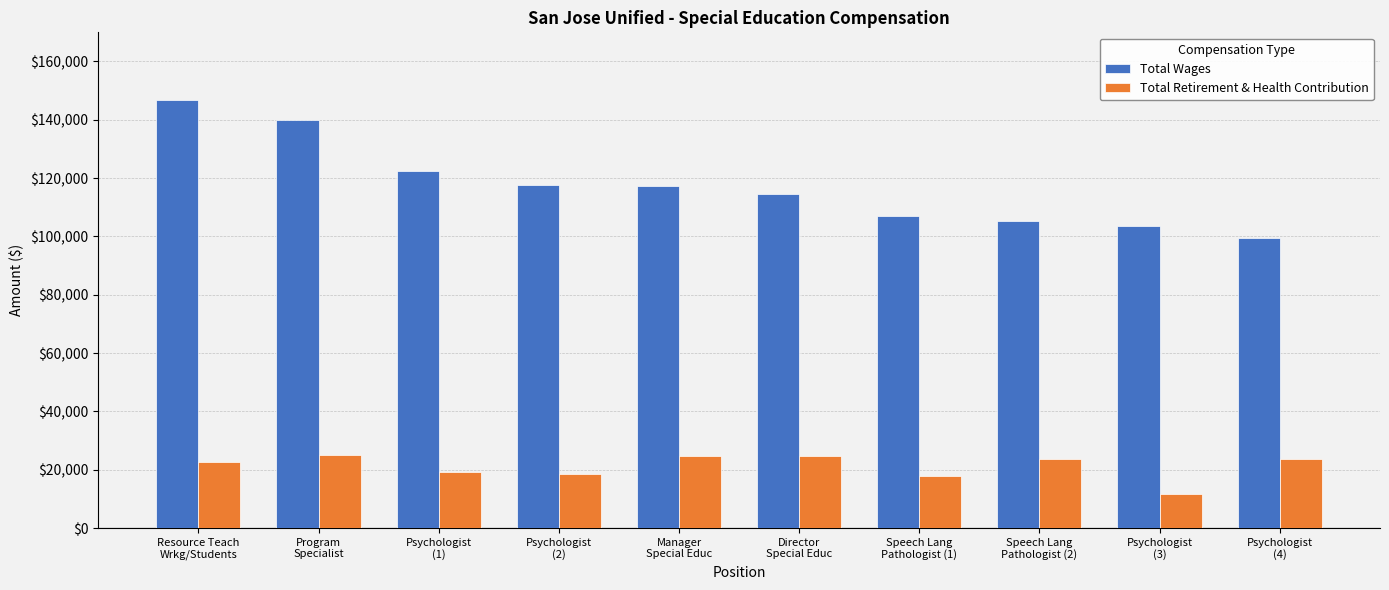

Rank the series by their average value, from lowest to highest.

Total Retirement & Health Contribution, Total Wages